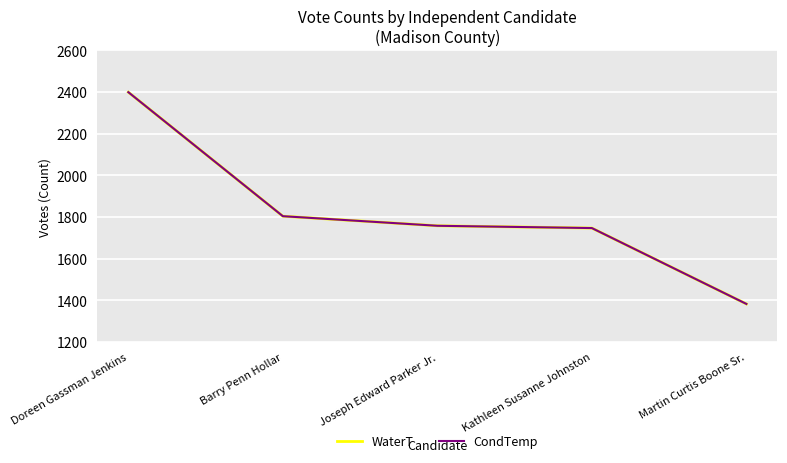

Is it true that CondTemp equals 1758 at Joseph Edward Parker Jr.?

True